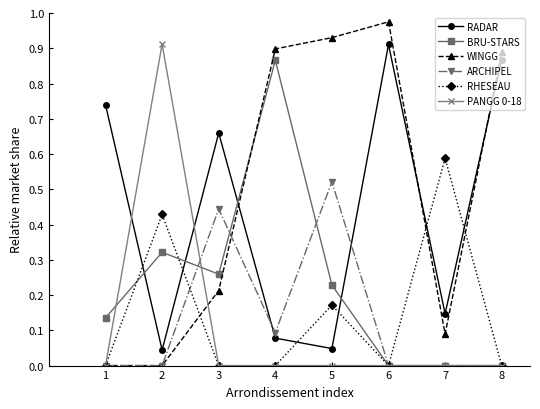

Which series changed the most between 6 and 8?

WINGG